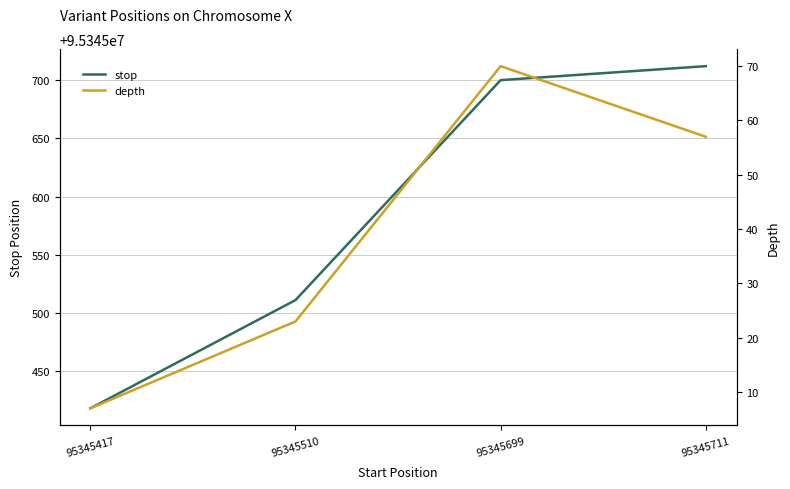

At how many categories does at least one series exceed 65789866?

4